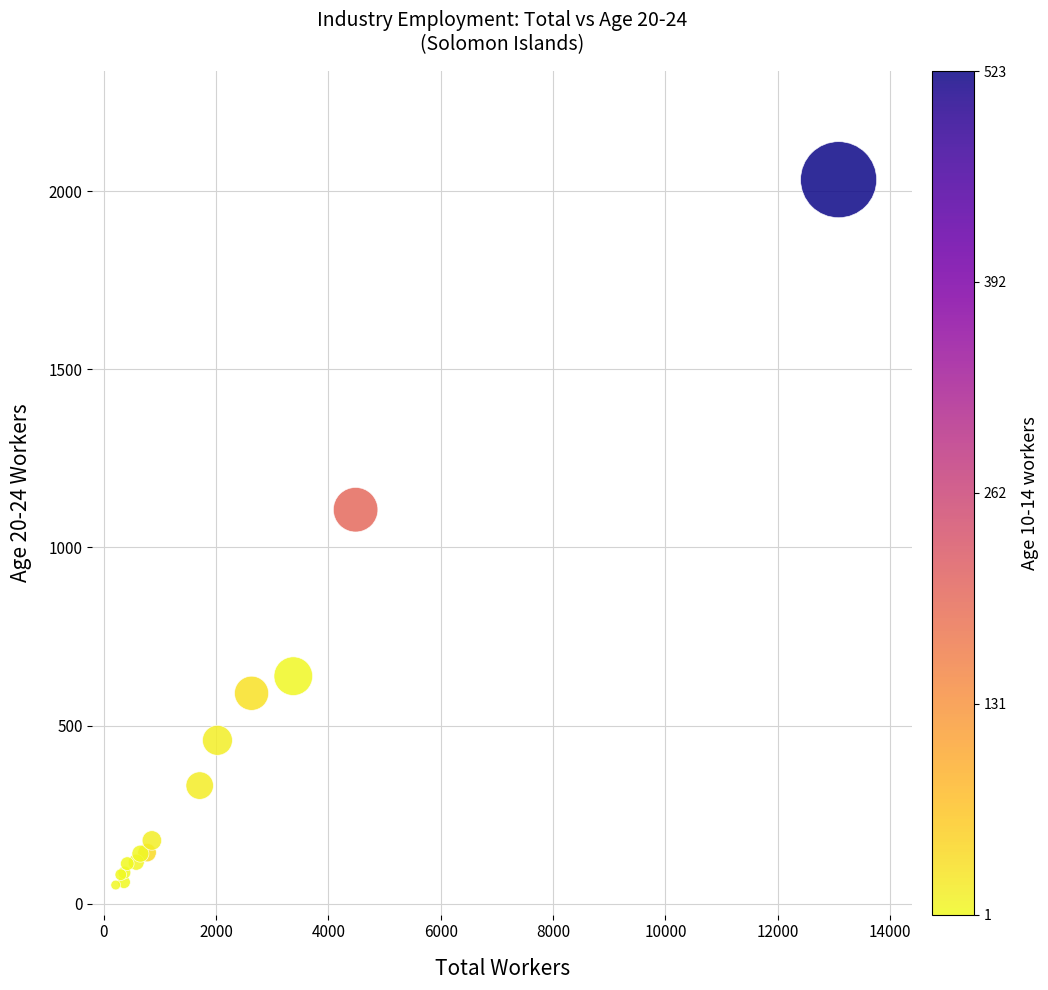

What Y value in the scatter plot is closest to 1042?

1106